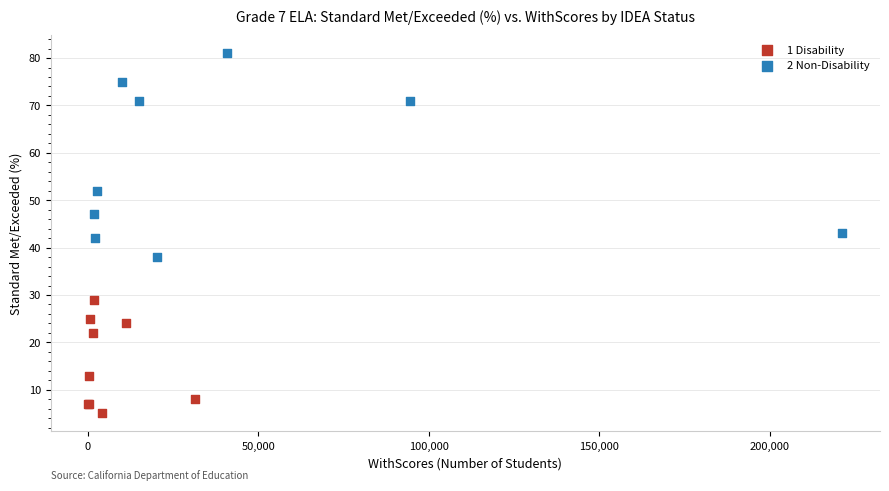

Which series has the widest spread of Y values?

2 Non-Disability